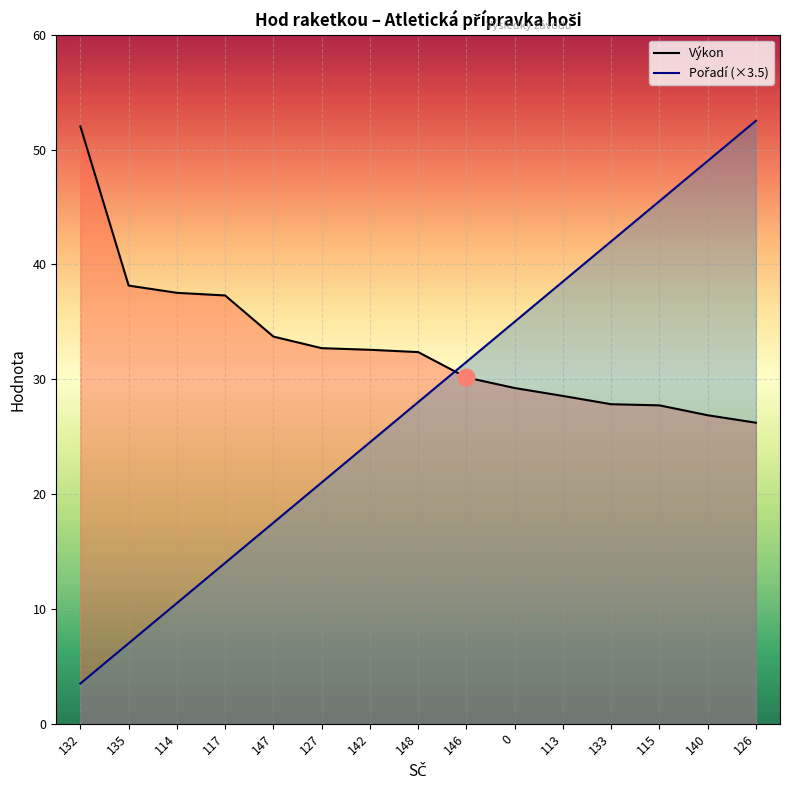

How many values in the Výkon series exceed 32?

8